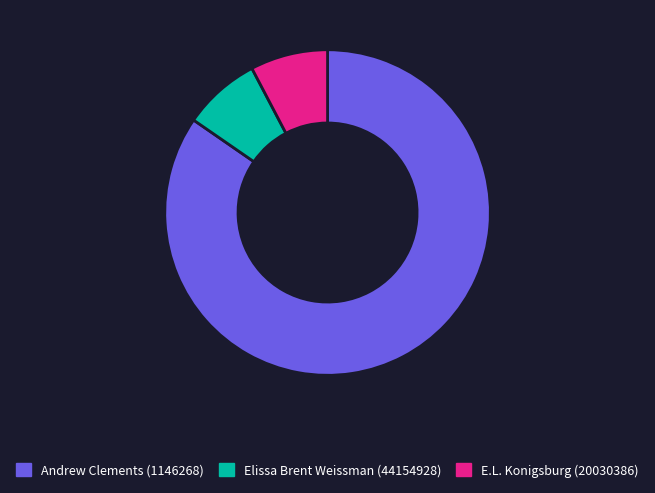

Do Andrew Clements (1146268) and Elissa Brent Weissman (44154928) together represent more than half of the pie?

Yes